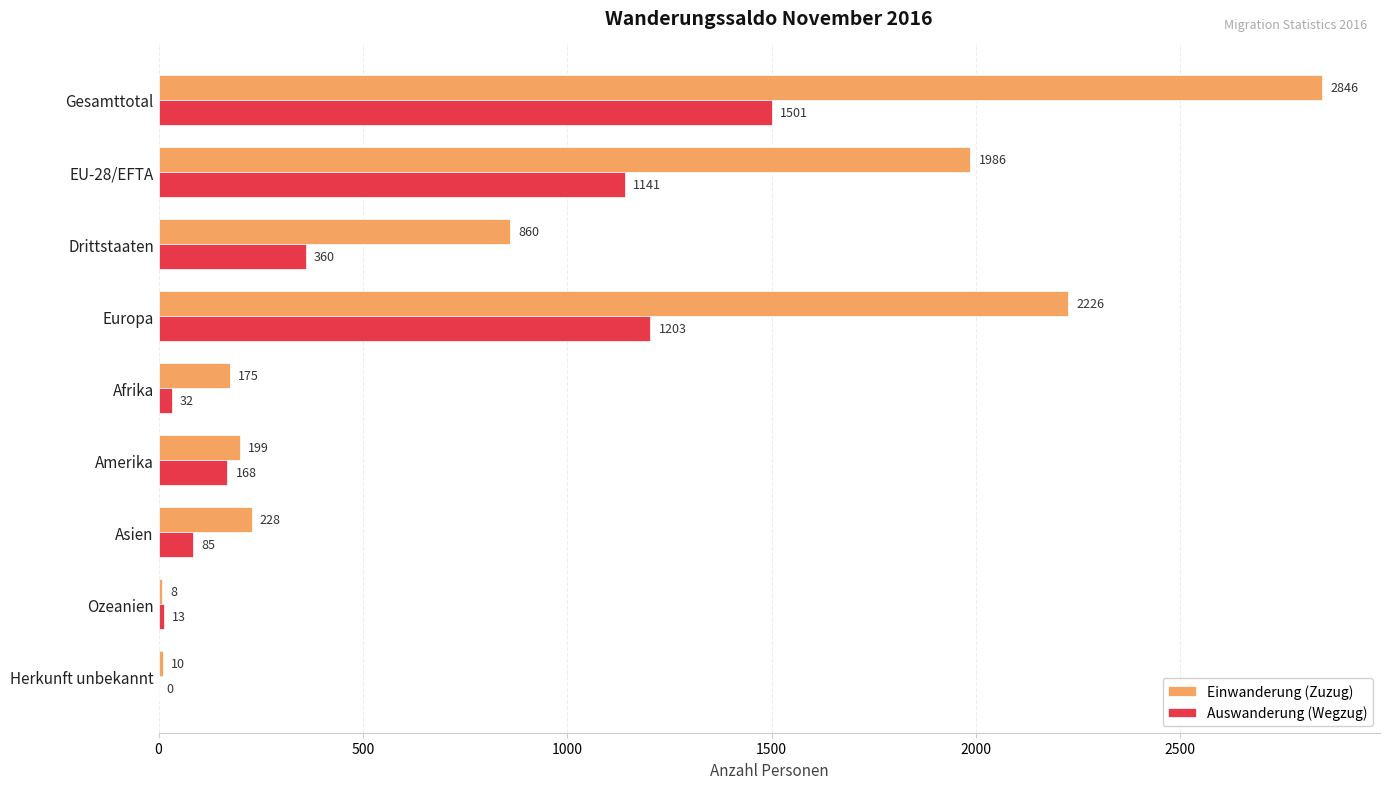

Which series has the largest range (max minus min)?

Einwanderung (Zuzug)